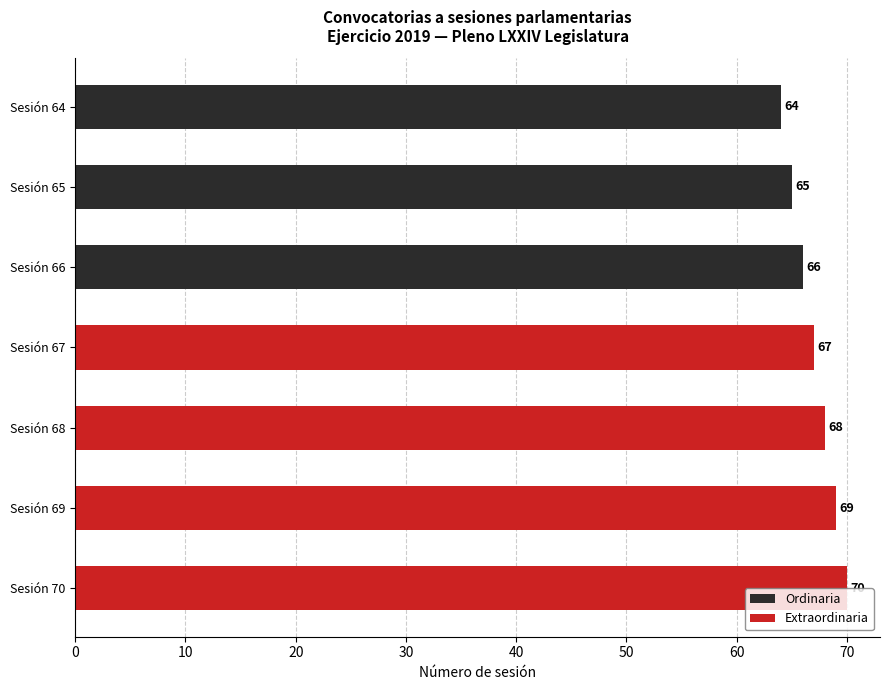

Count the number of data series in this chart.

1